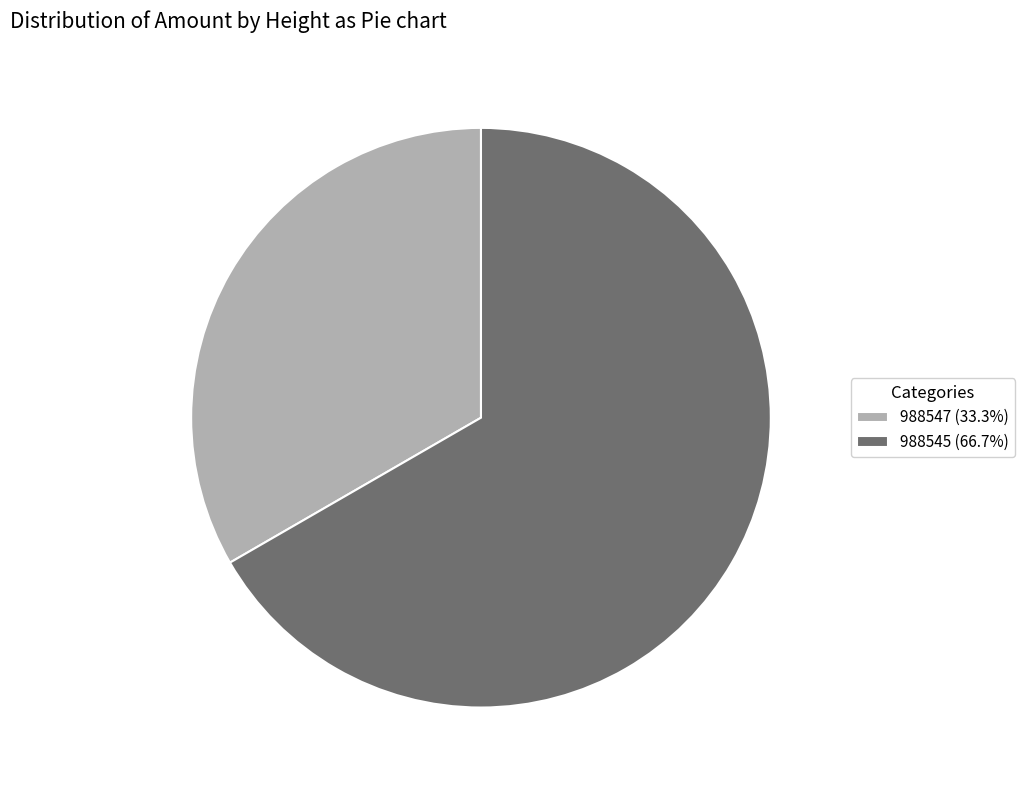

Does 988545 represent more than half of the total?

Yes